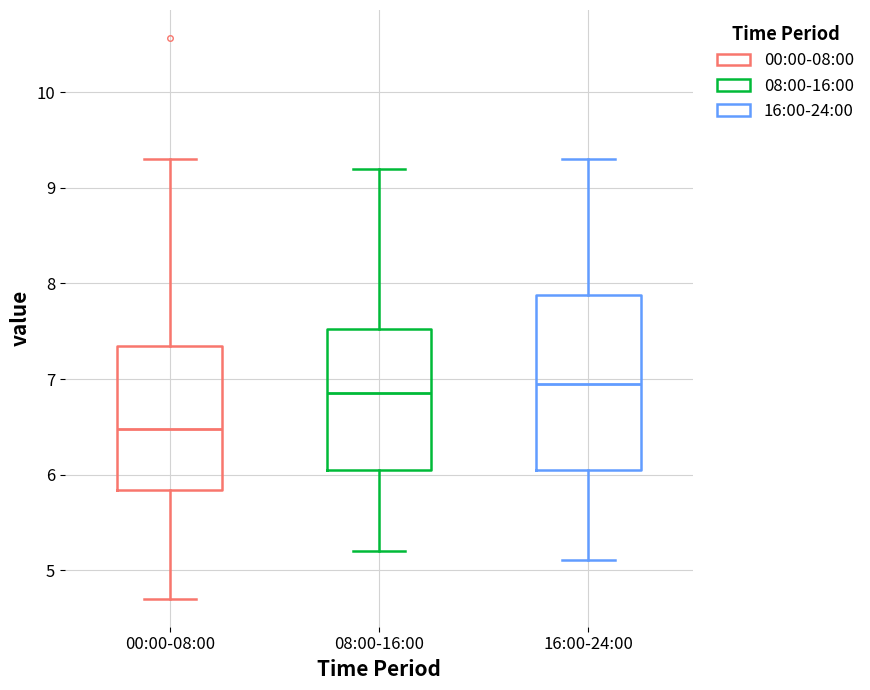

Which box's median line is the lowest?

00:00-08:00